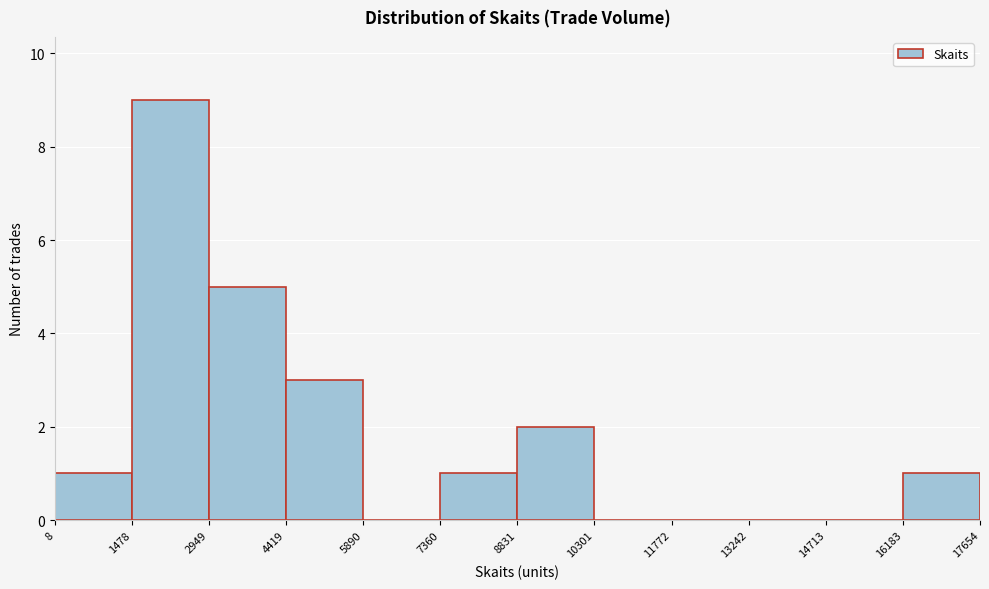

Reading left to right, transcribe this chart: for each bar, give the range it covers on the x-axis and its height. The values are not printed on the chart, so give them approximately, as read against the axis.

8 to 1478: 1
1478 to 2949: 9
2949 to 4419: 5
4419 to 5890: 3
5890 to 7360: 0
7360 to 8831: 1
8831 to 10301: 2
10301 to 11772: 0
11772 to 13242: 0
13242 to 14713: 0
14713 to 16183: 0
16183 to 17654: 1